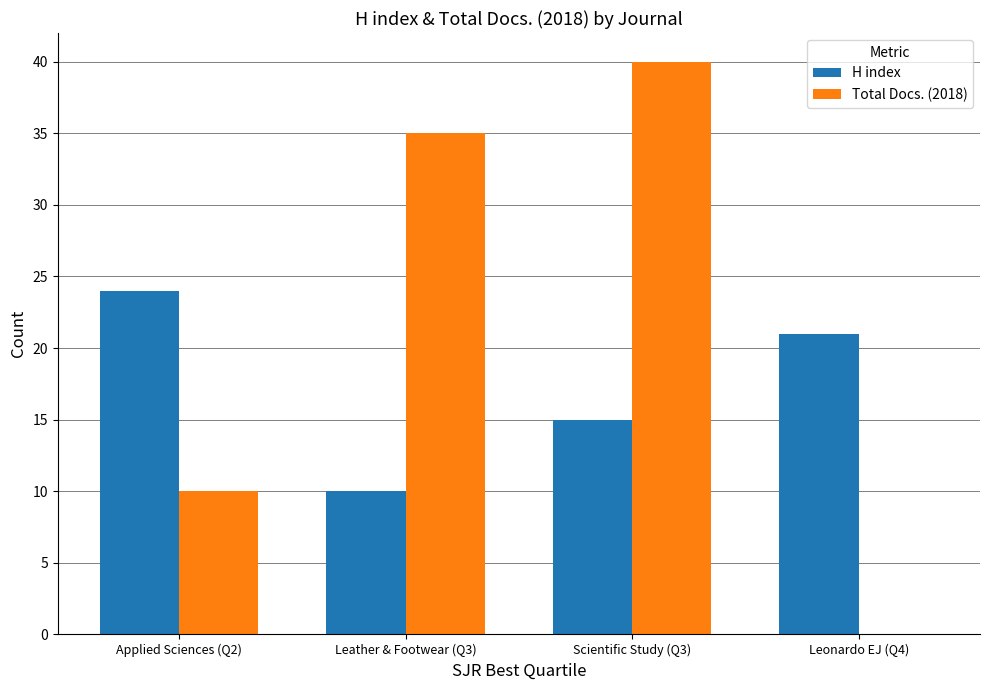

What value does the Total Docs. (2018) series have at Scientific Study (Q3)?

40